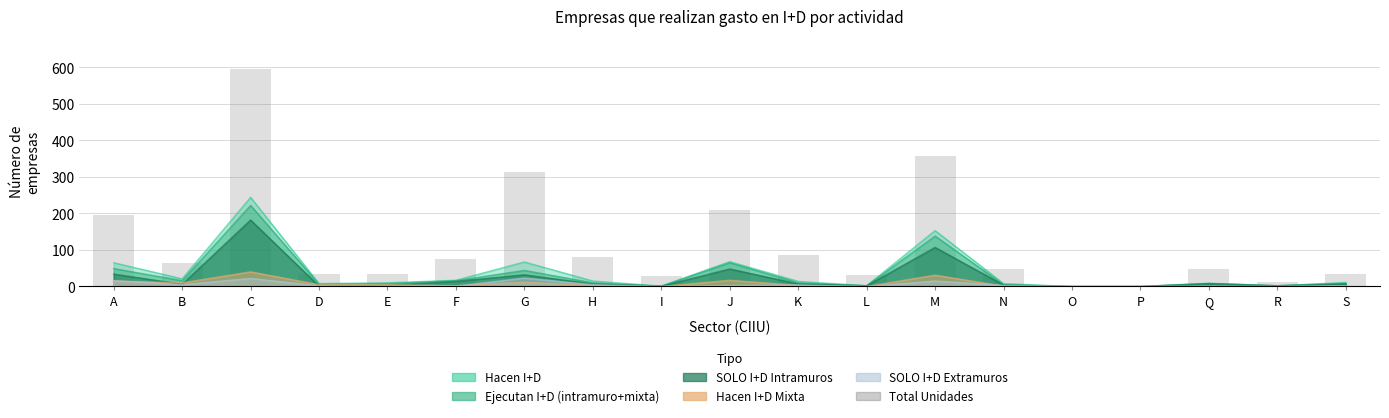

What is the difference between the maximum and minimum values?

596